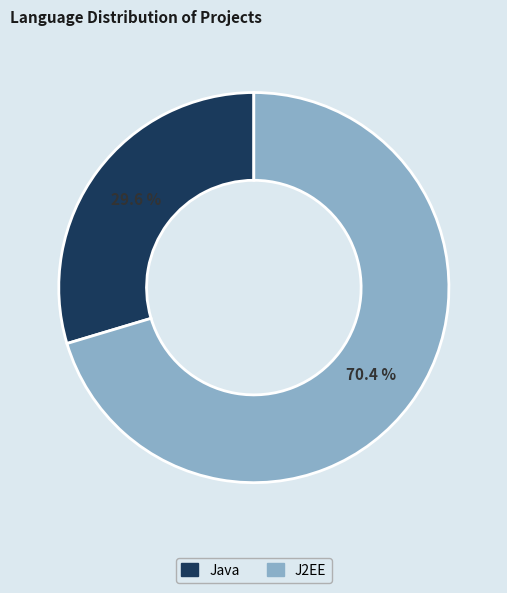

To the nearest percent, what portion does J2EE represent?

70%